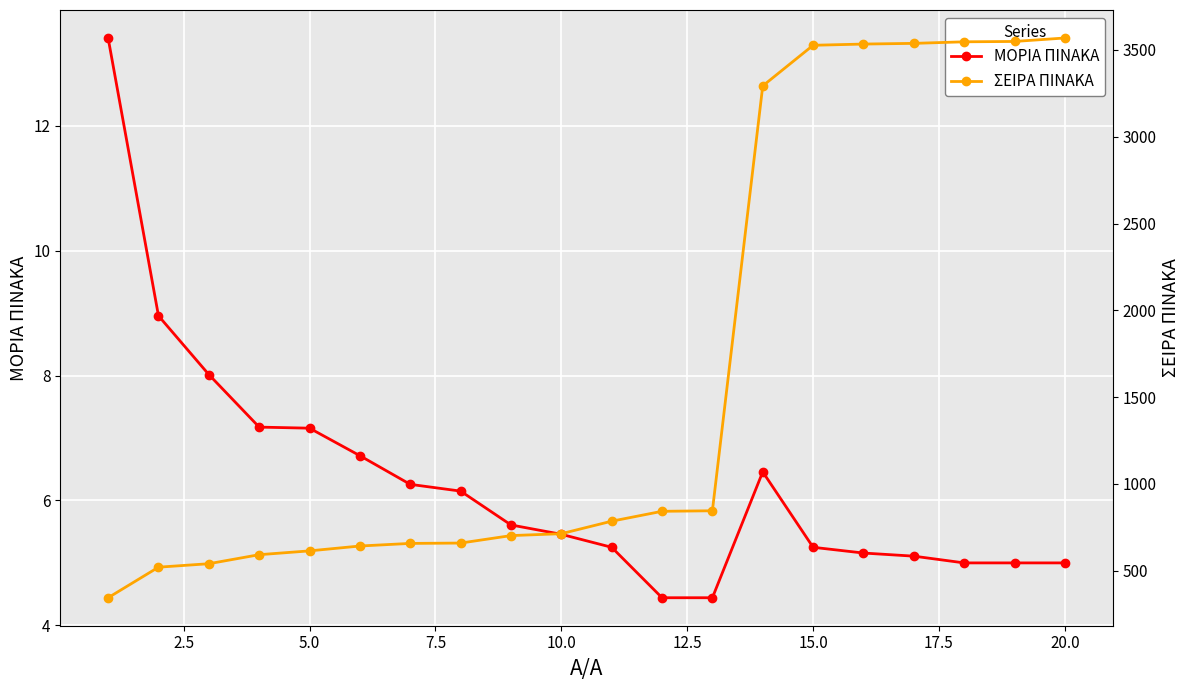

What is the minimum value for ΜΟΡΙΑ ΠΙΝΑΚΑ?

4.4